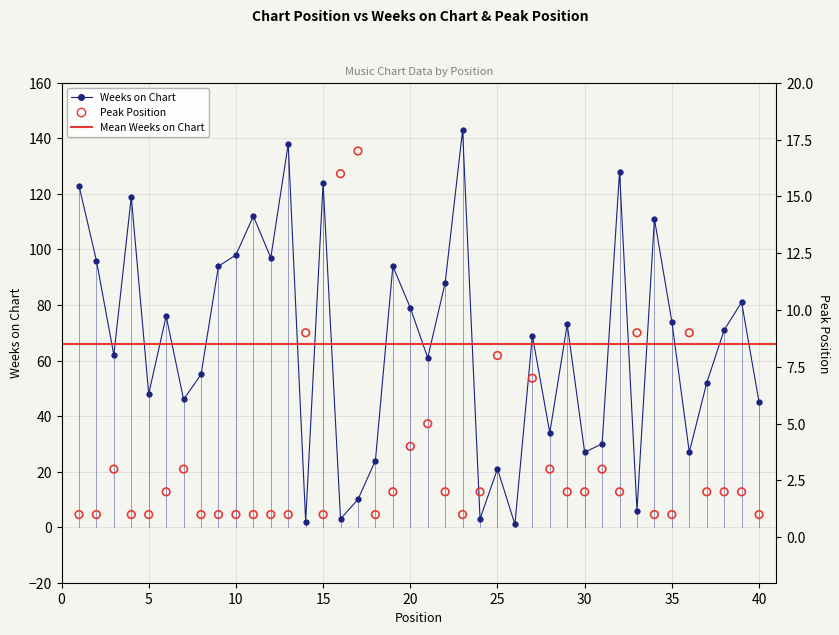

At how many categories does at least one series exceed 97?

9